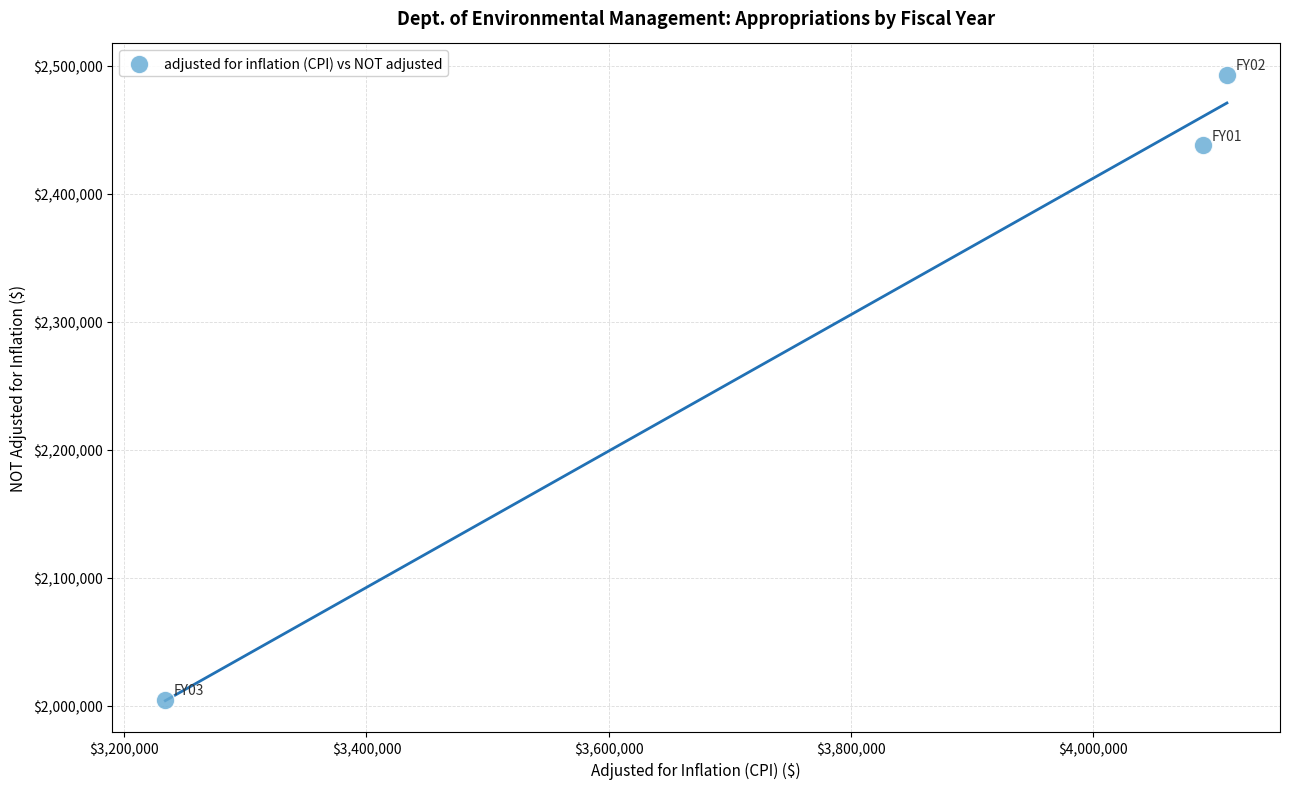

What is the average X value?

3811641